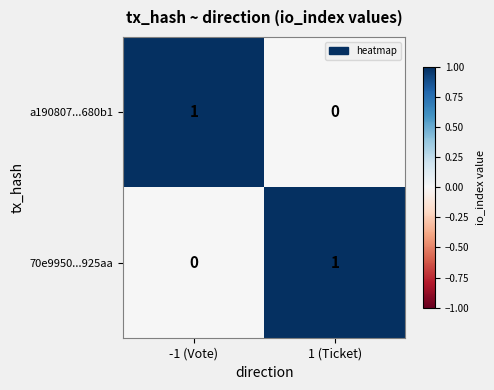

What is the total value across all series at -1 (Vote)?

1